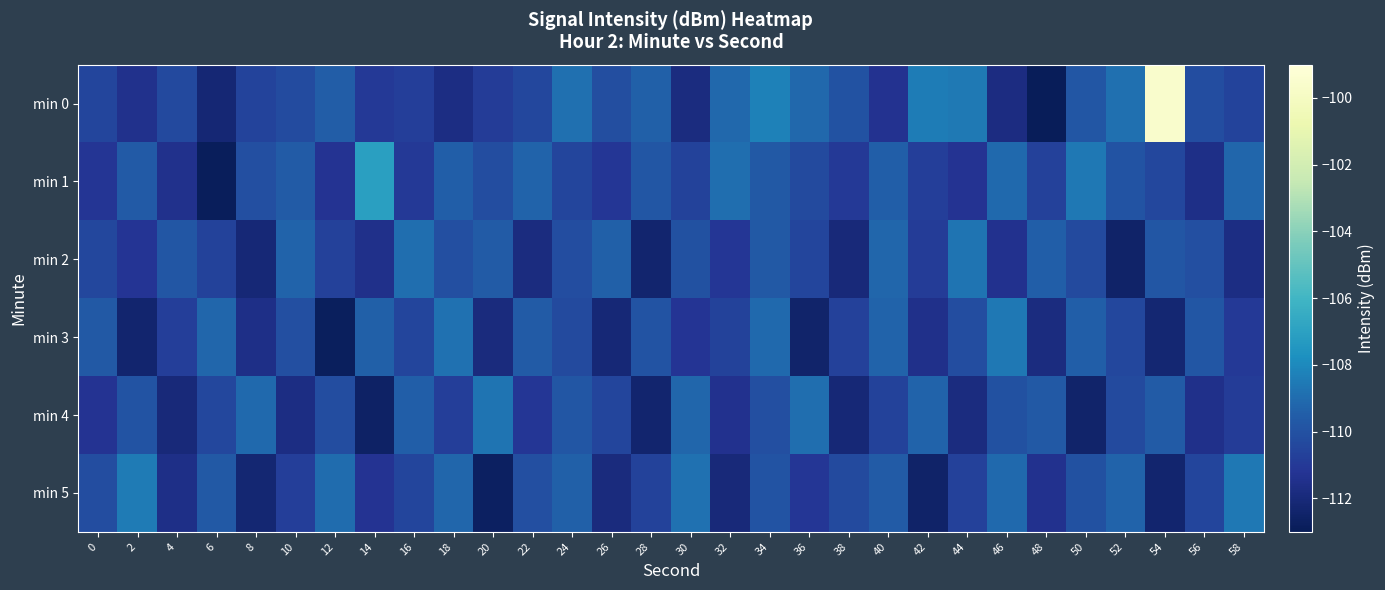

At which category does the chart reach its minimum across all series?

48